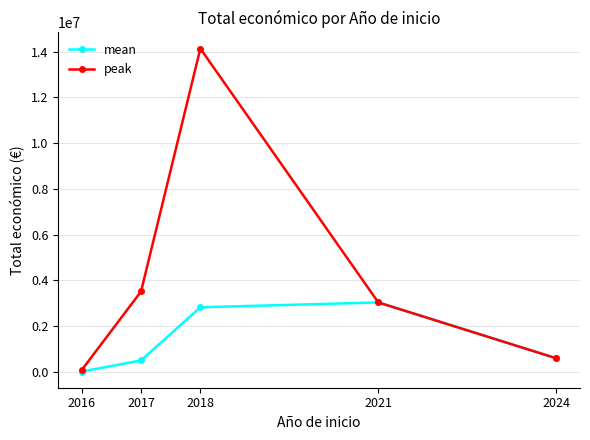

List the series in order of their overall mean, highest first.

peak, mean